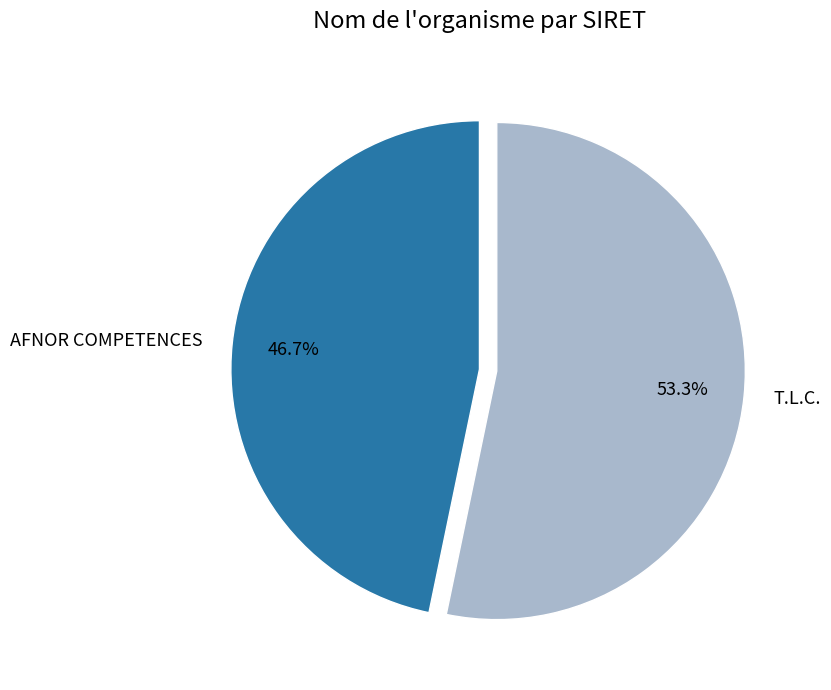

Between T.L.C. and AFNOR COMPETENCES, which is larger?

T.L.C.